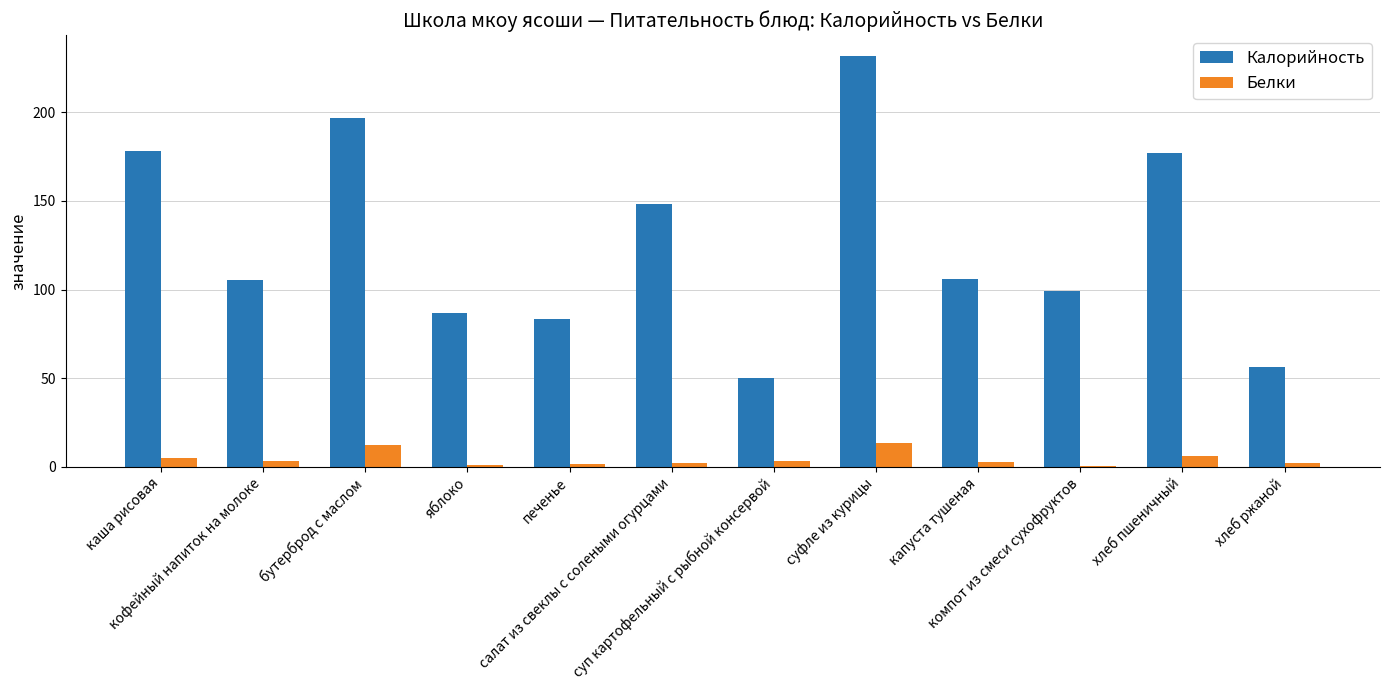

What is the maximum value for Белки?

13.6